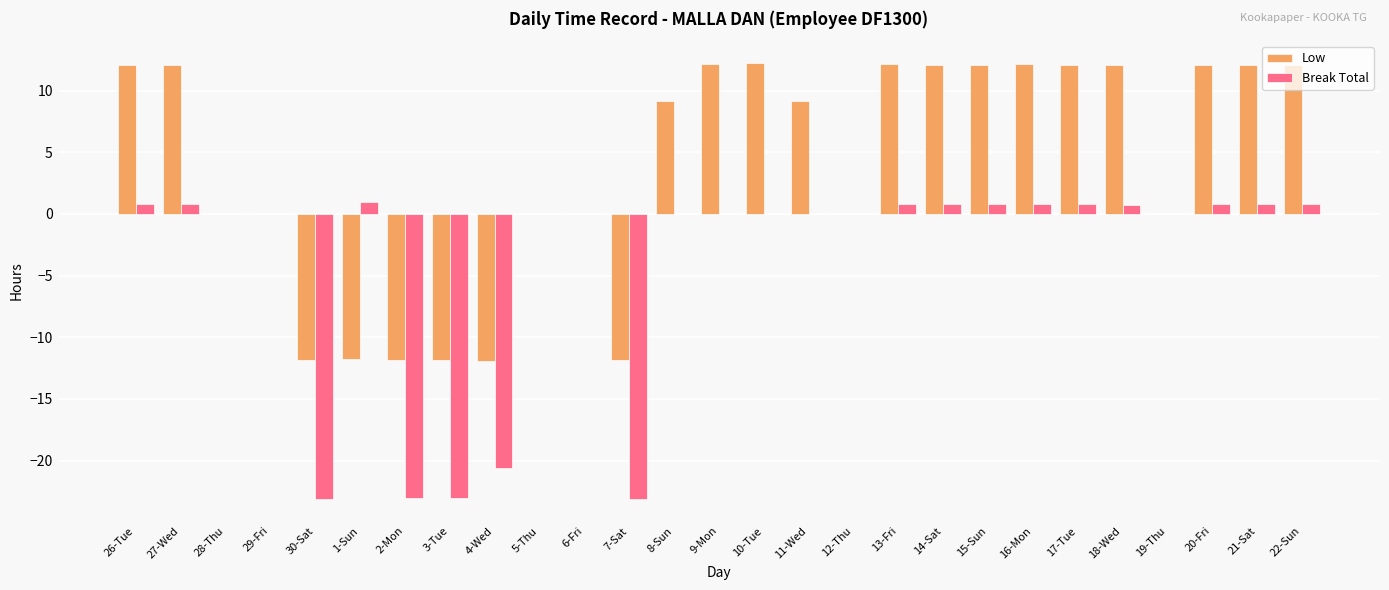

What is the sum of all Break Total values?

-103.1